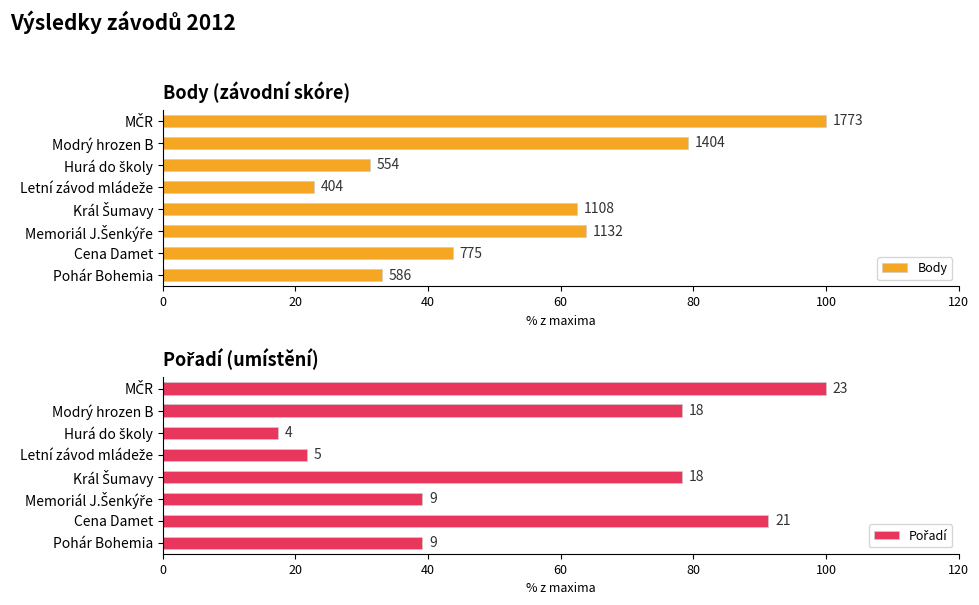

What is the total value across all series at Hurá do školy?

48.6